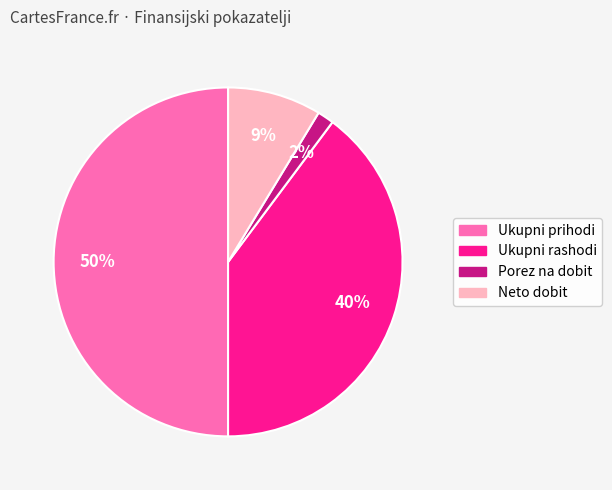

To the nearest percent, what percentage of the pie is Neto dobit?

9%